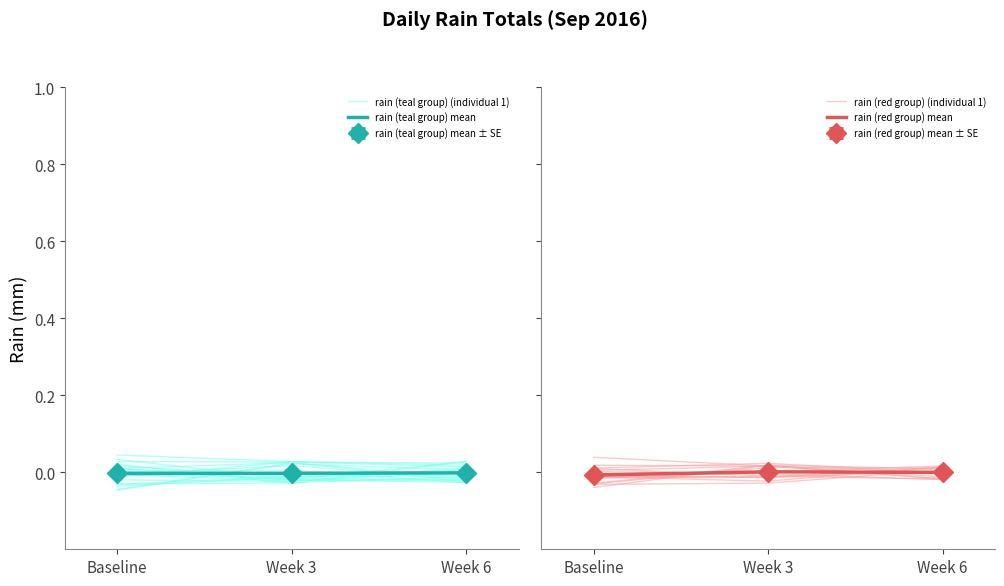

True or false: rain (red group) mean has a value of -0.0 at Baseline.

False